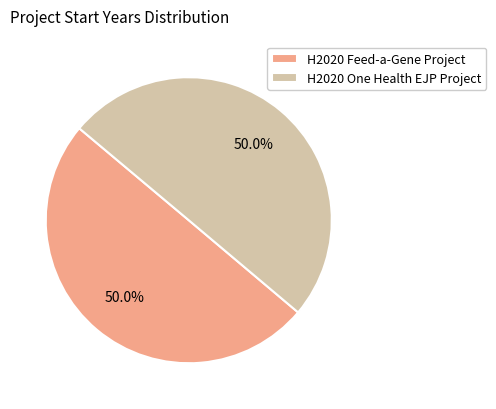

To the nearest percent, what portion does H2020 Feed-a-Gene Project represent?

50%